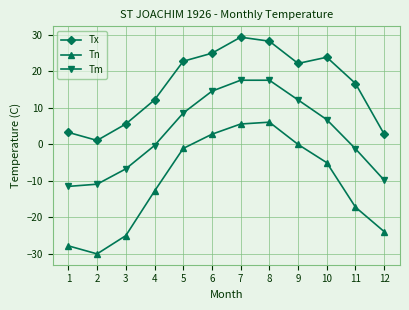

True or false: Tx and Tm cross at least once.

False